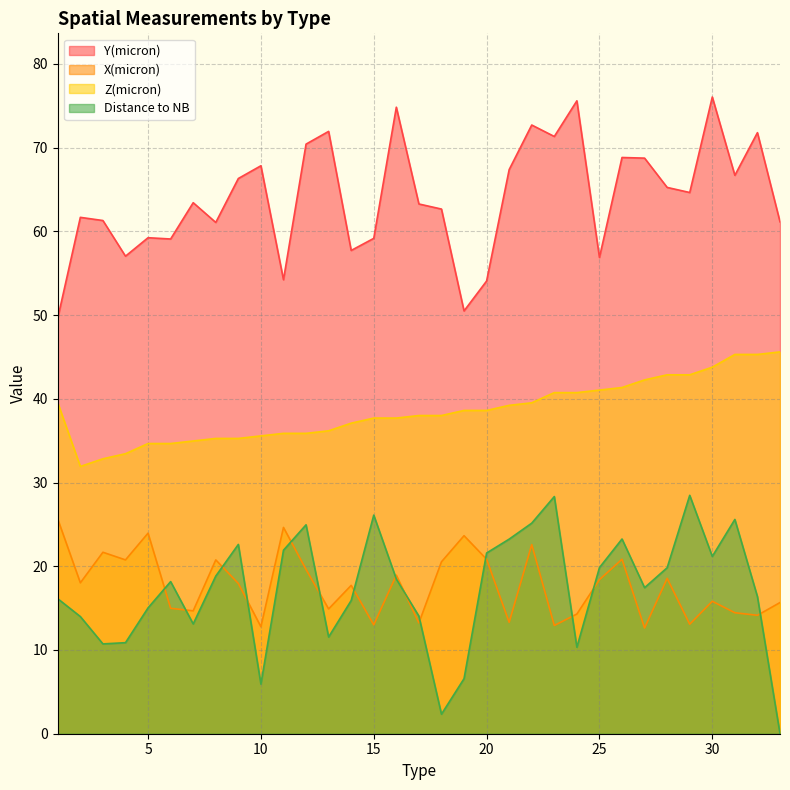

Which series has the largest range (max minus min)?

Distance to NB